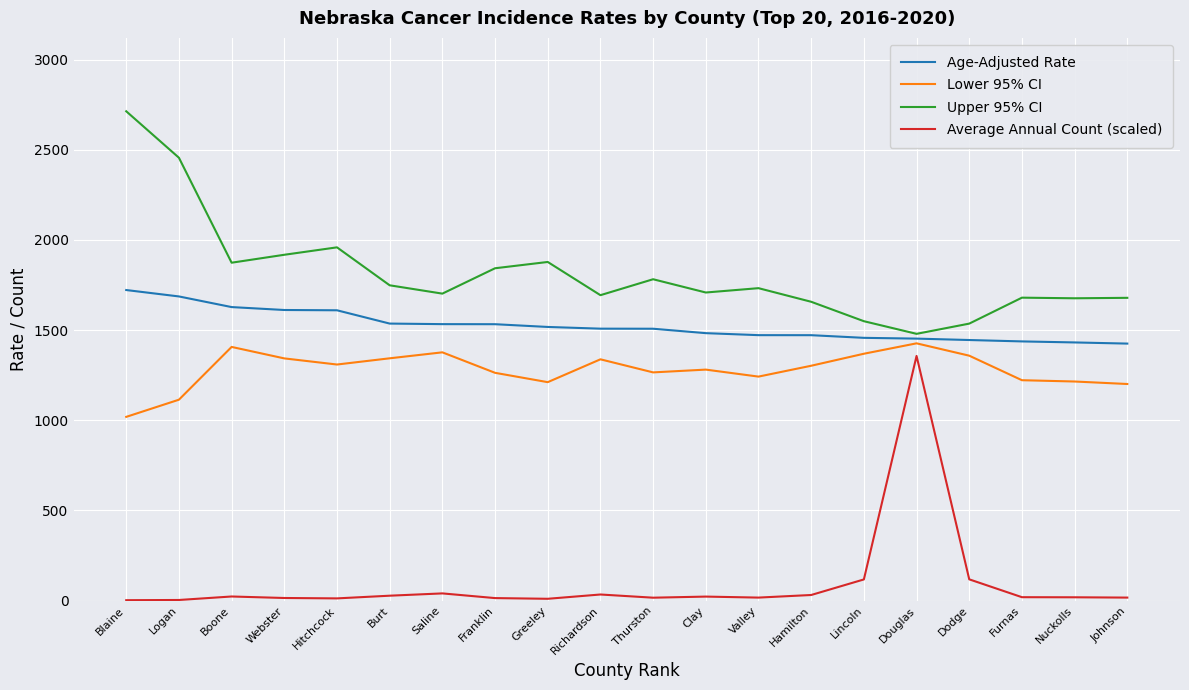

True or false: Lower 95% CI and Average Annual Count (scaled) cross at least once.

False